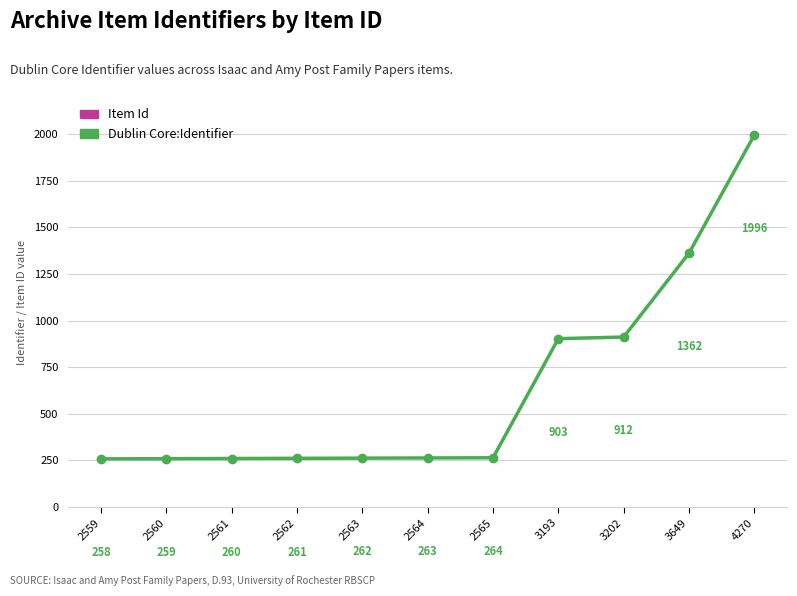

Which category has the highest value across all series?

4270